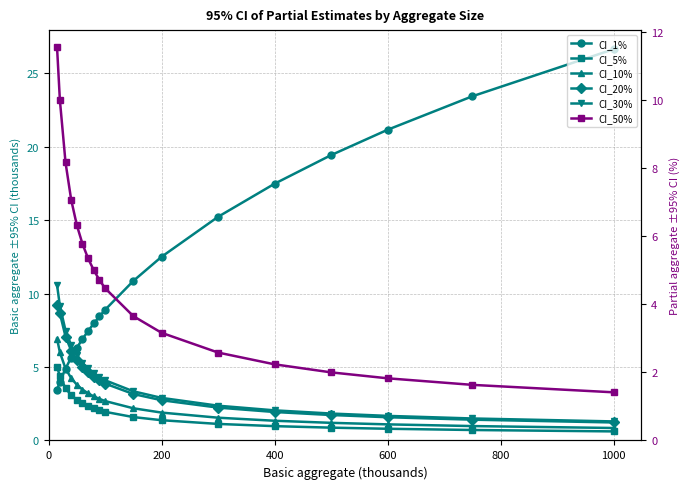

What is the sum of all CI_30% values?

79.7